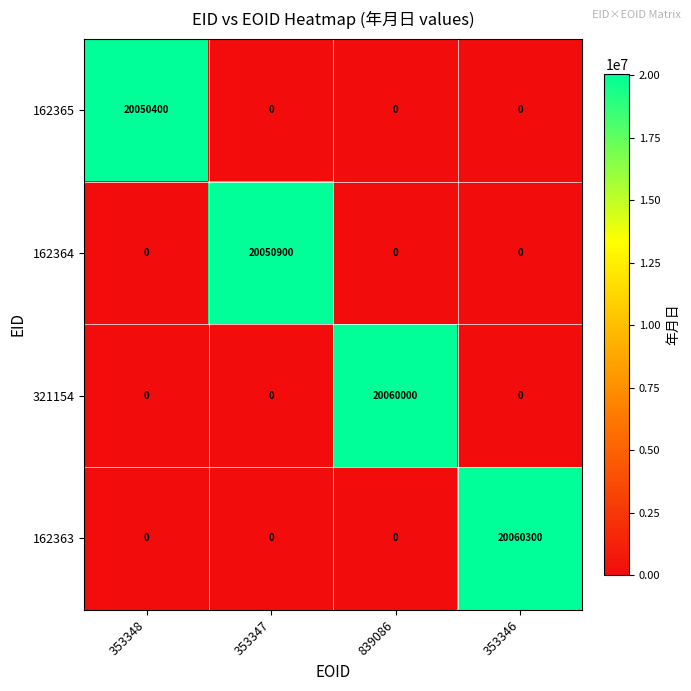

At which category is the sum across all series the highest?

353346